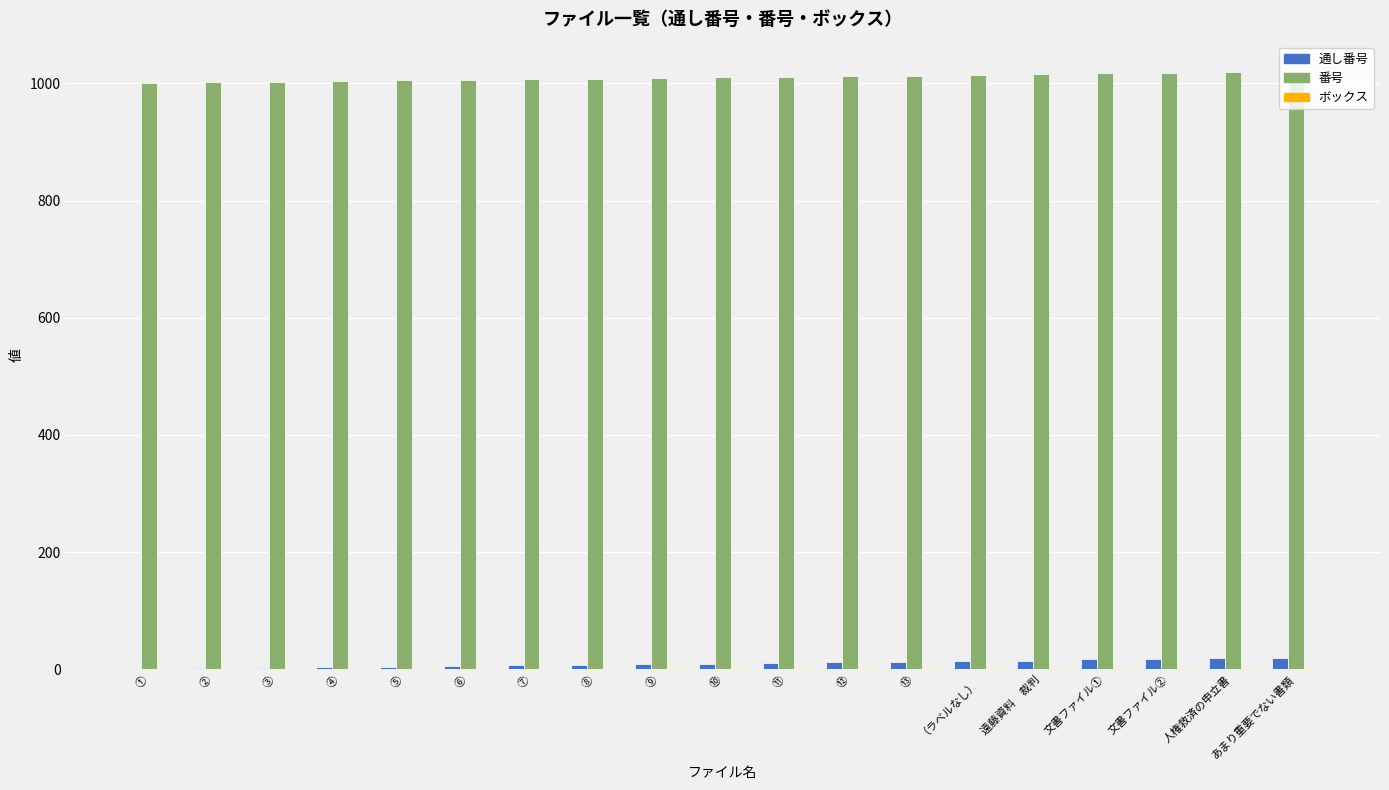

Which series has the largest total across all categories?

番号